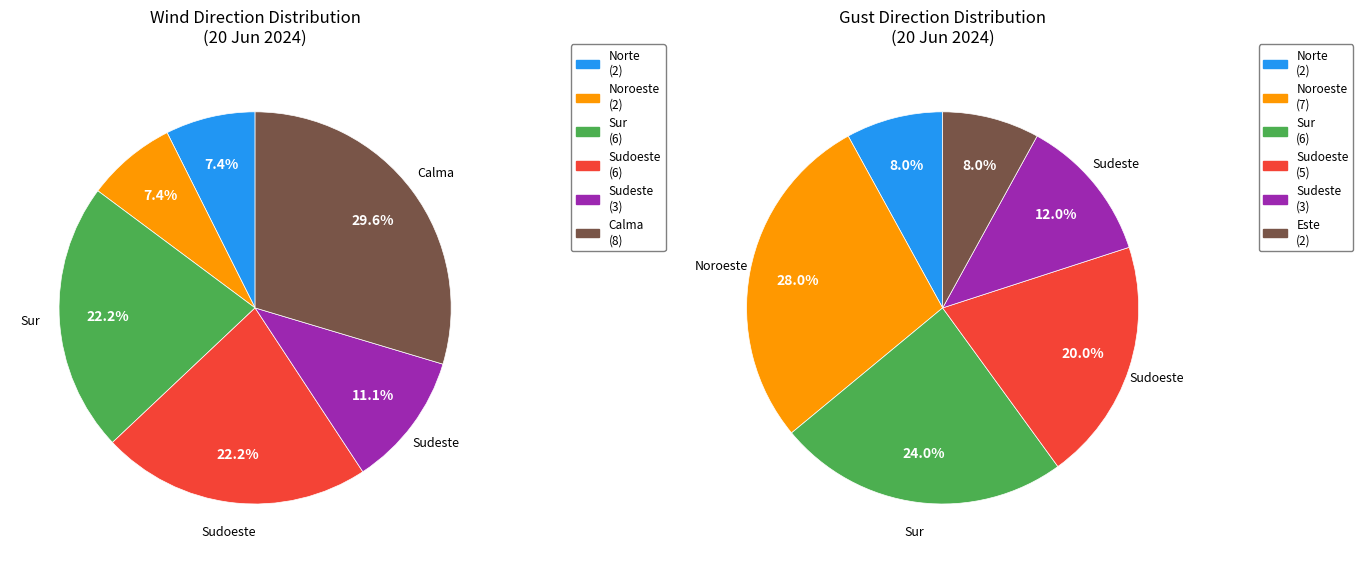

Does Este represent more than half of the total?

No